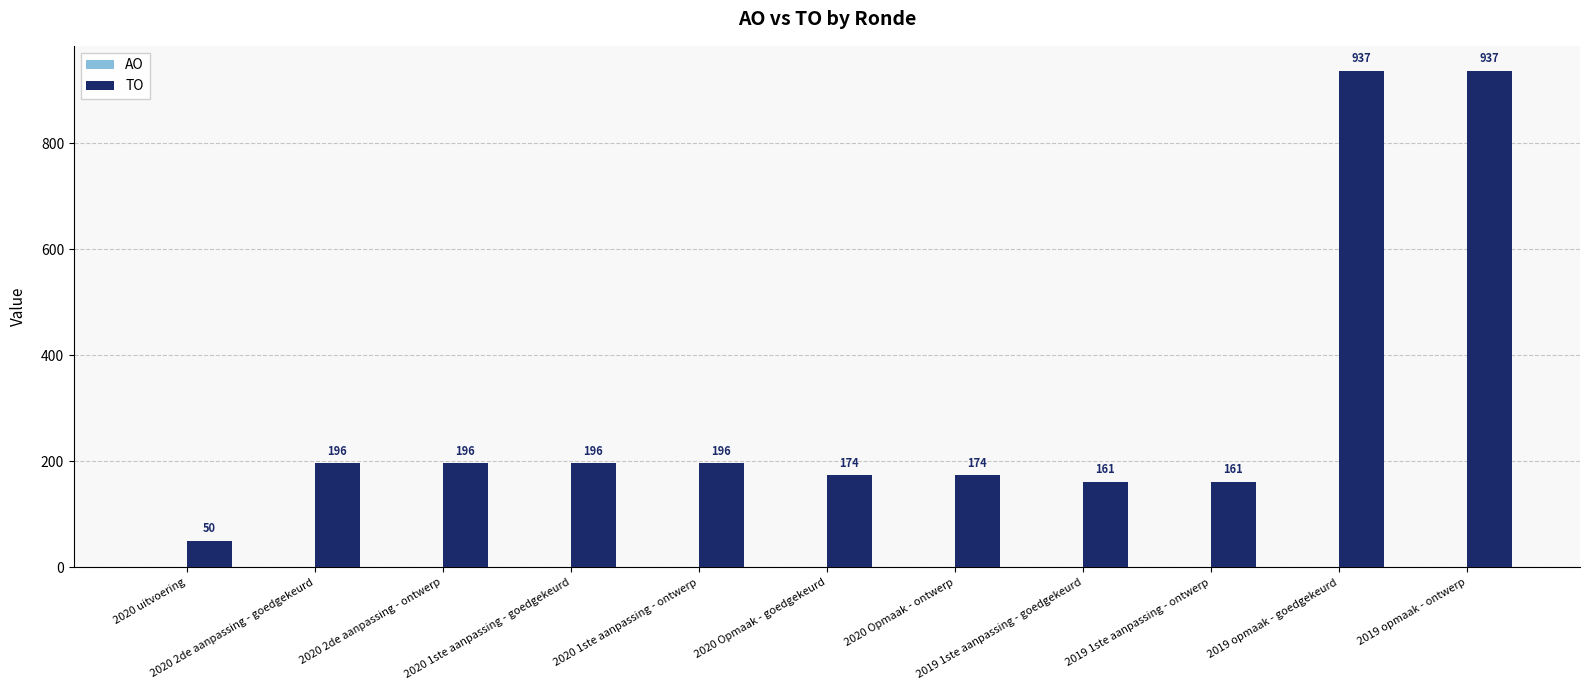

What is the greatest value displayed?

937